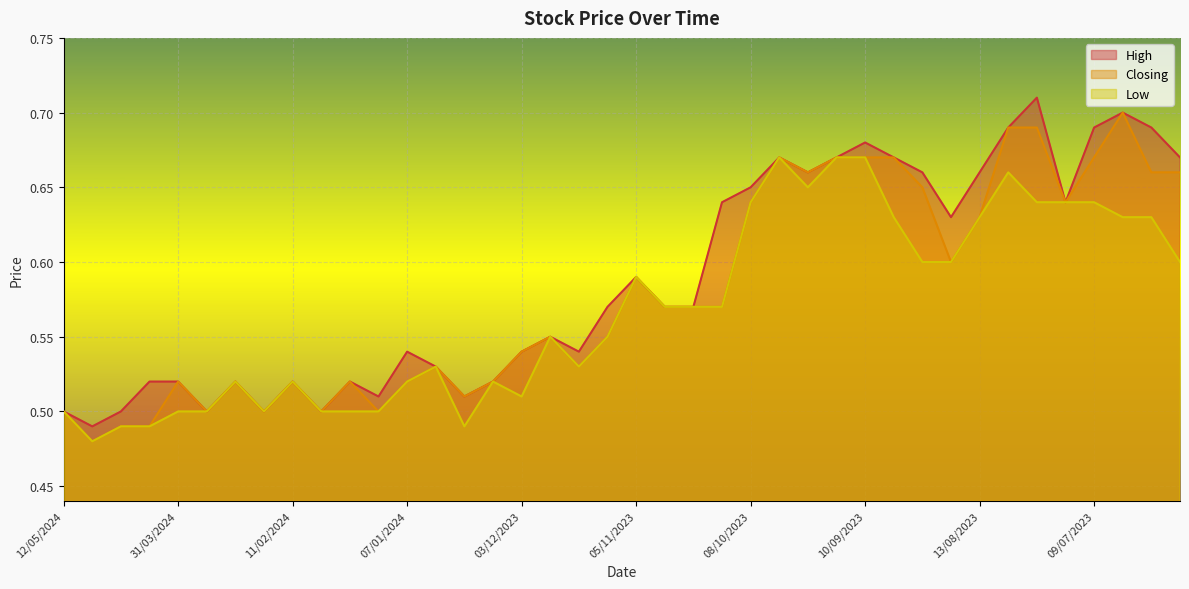

True or false: Low and Closing intersect in this chart.

False